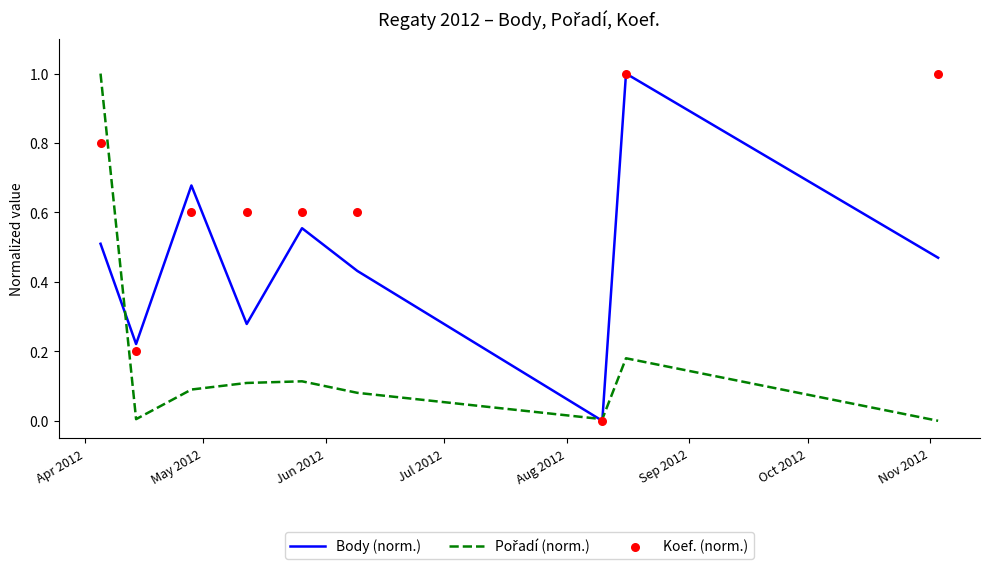

Which series contains the highest Y value?

Body (norm.)